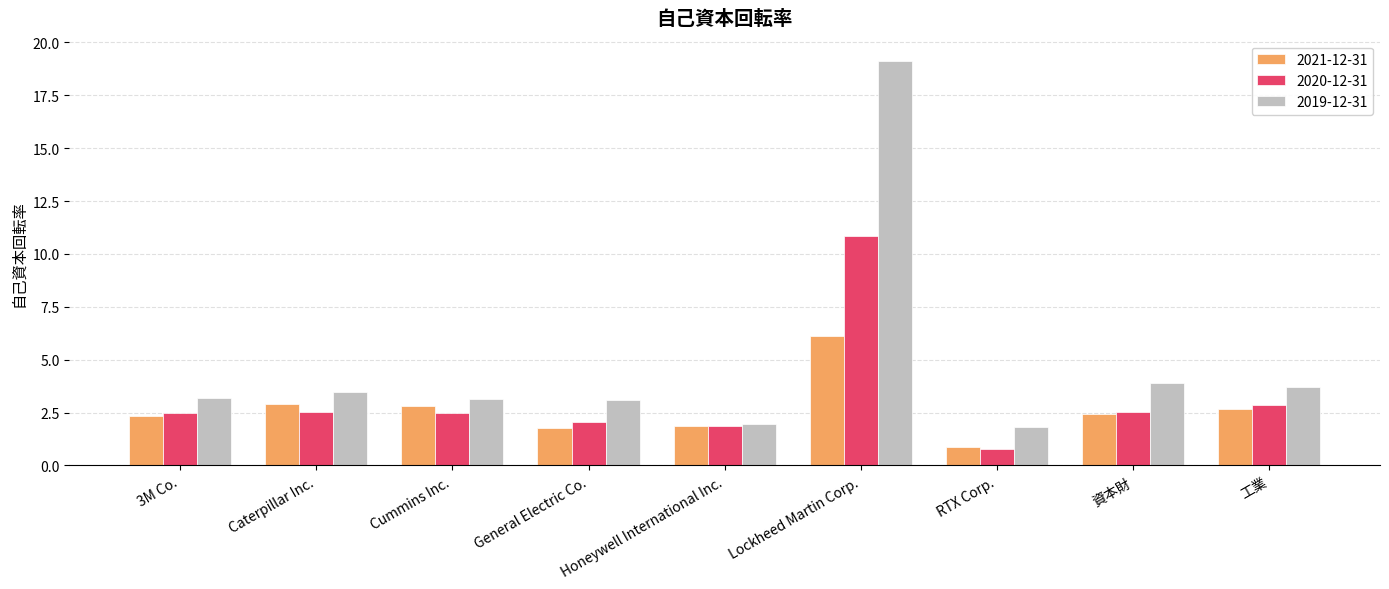

What is the difference between the second highest and minimum values in the 2020-12-31 series?

2.1